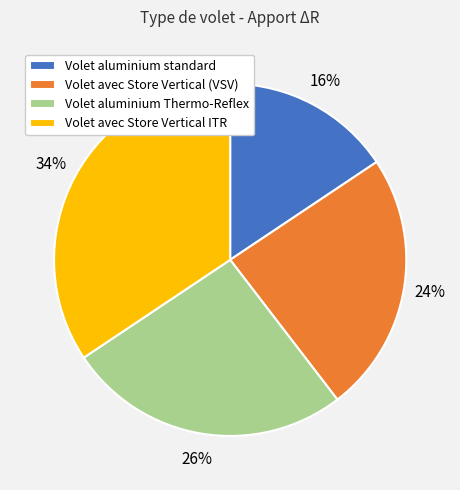

What percentage is the Volet avec Store Vertical (VSV) slice, to the nearest percent?

24%